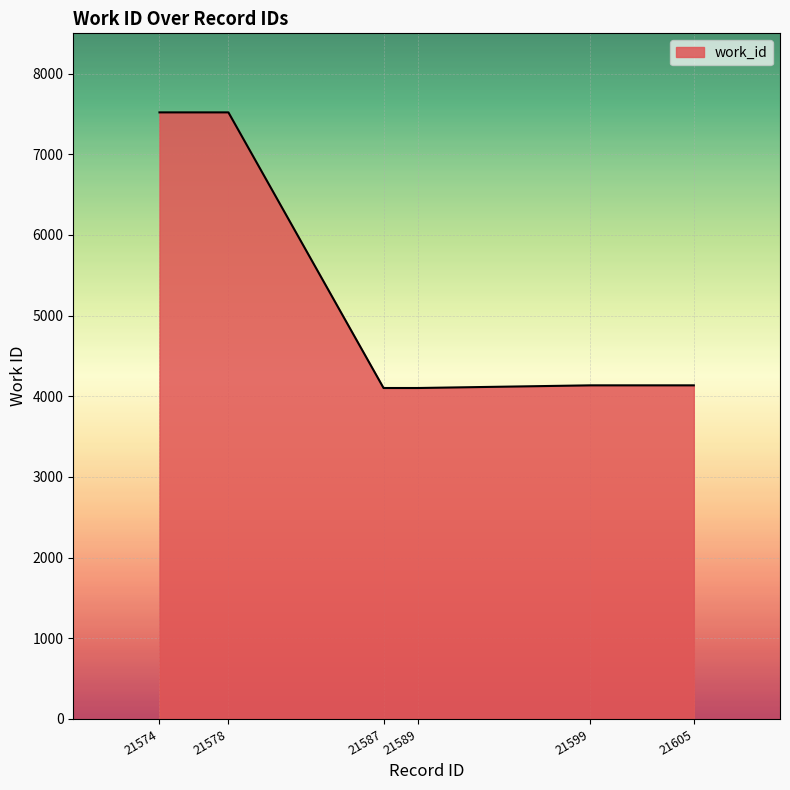

What is the greatest value displayed?

7520